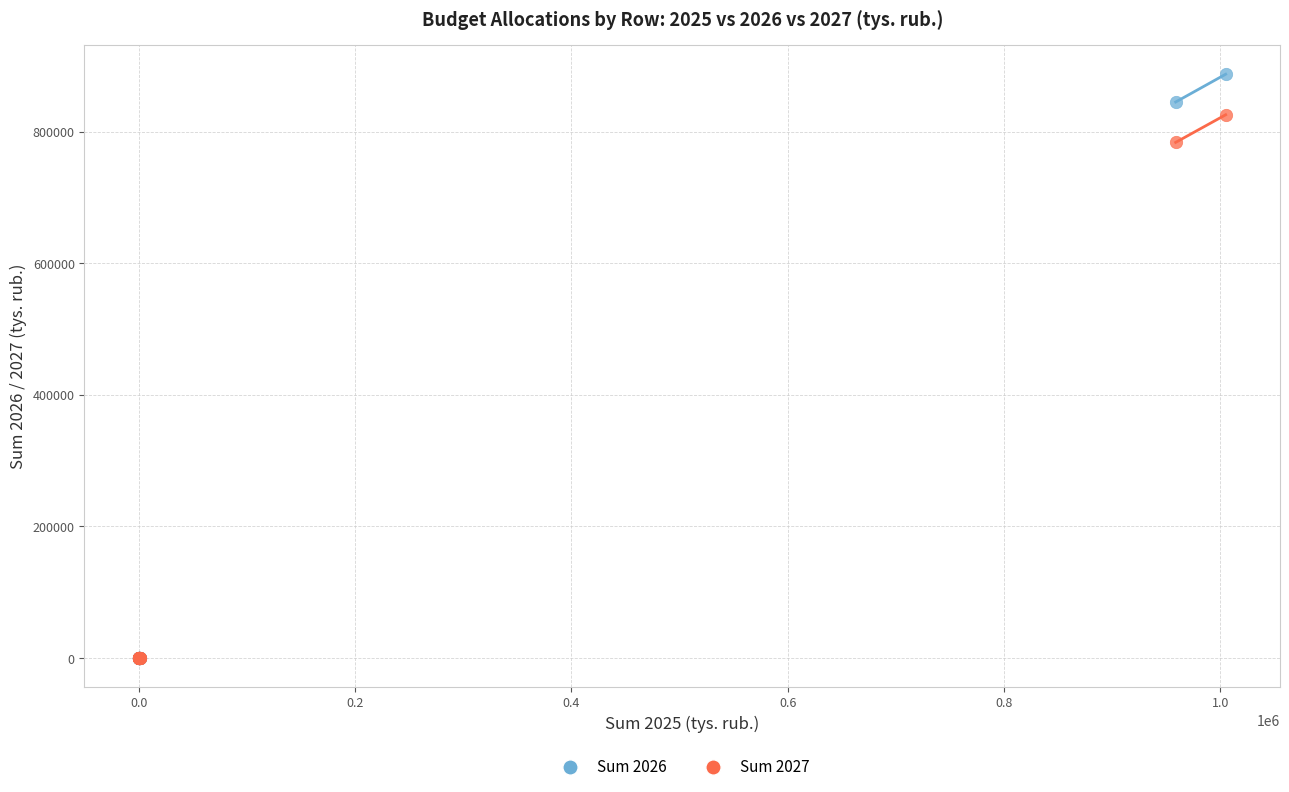

Across all series, what Y value is closest to 443524?

783510.4